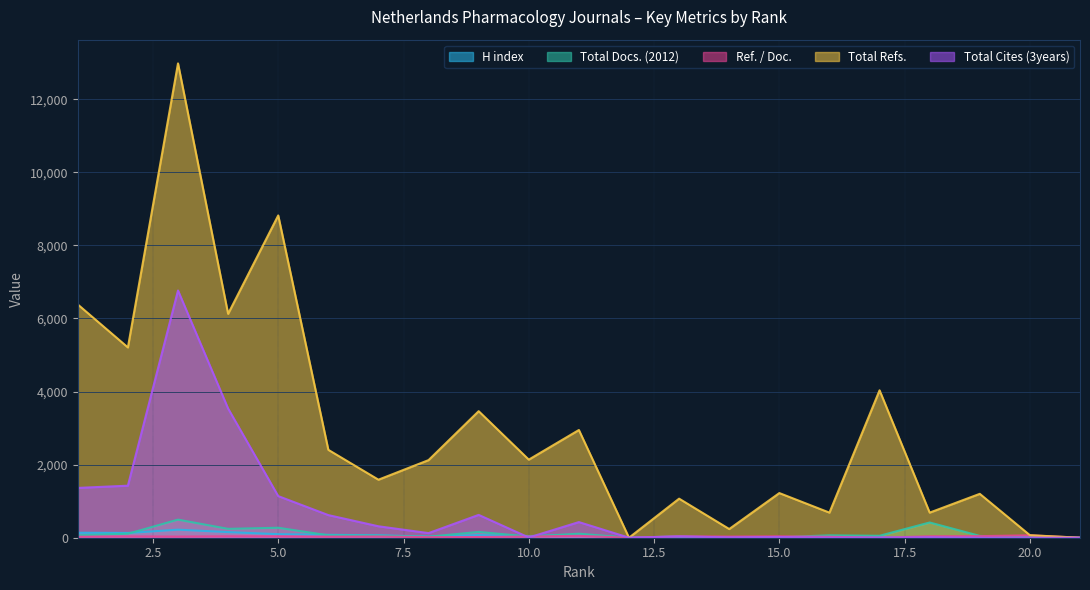

True or false: Total Docs. (2012) has more than 1 points higher than both neighbors.

True